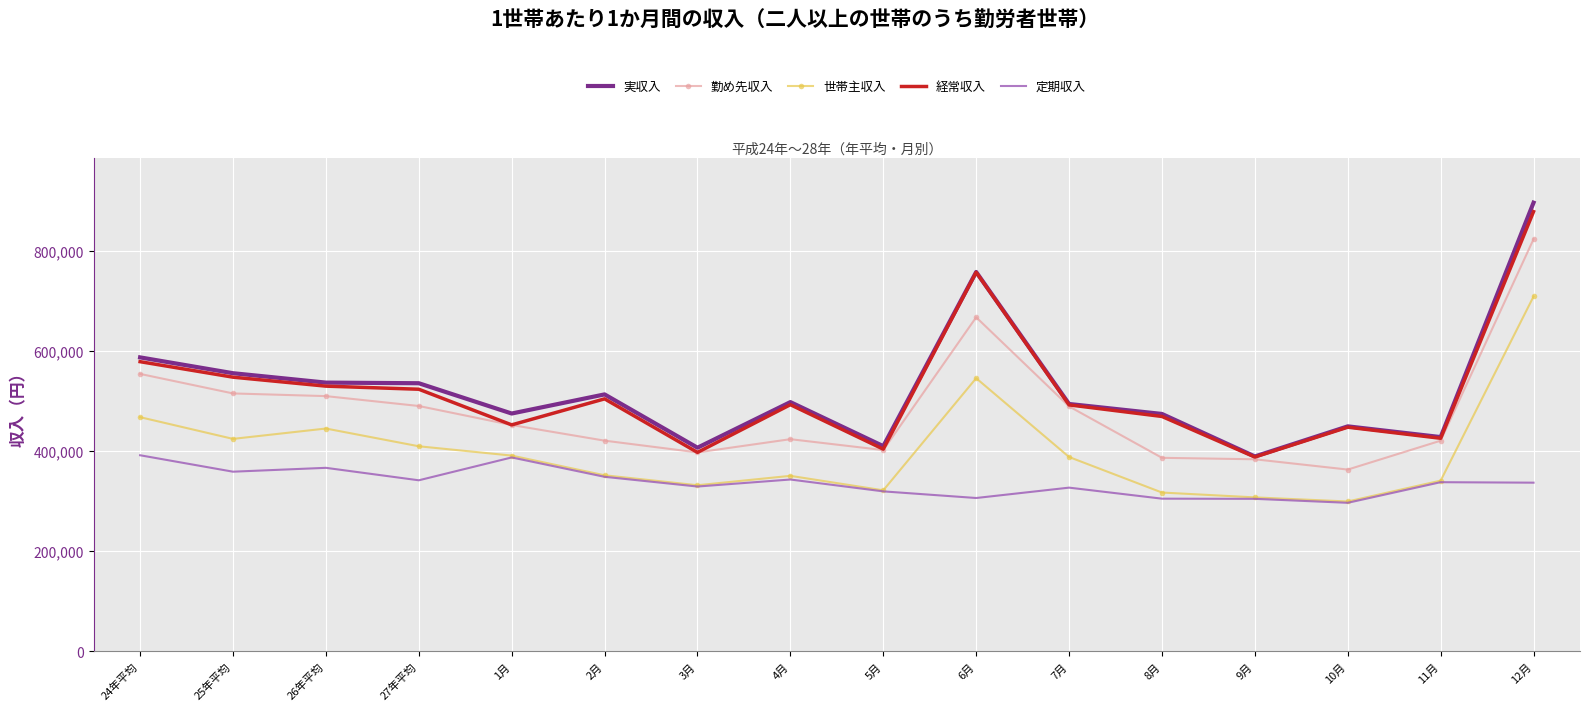

Which category has the lowest value across all series?

10月